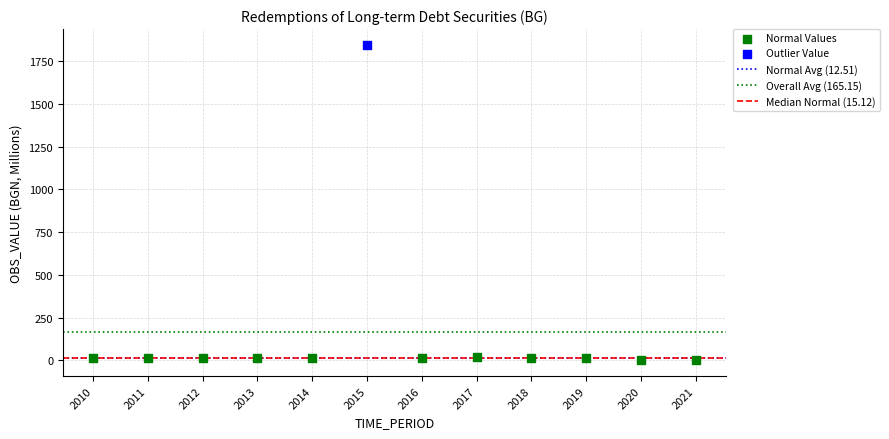

Which series reaches the maximum Y coordinate?

Outlier Value